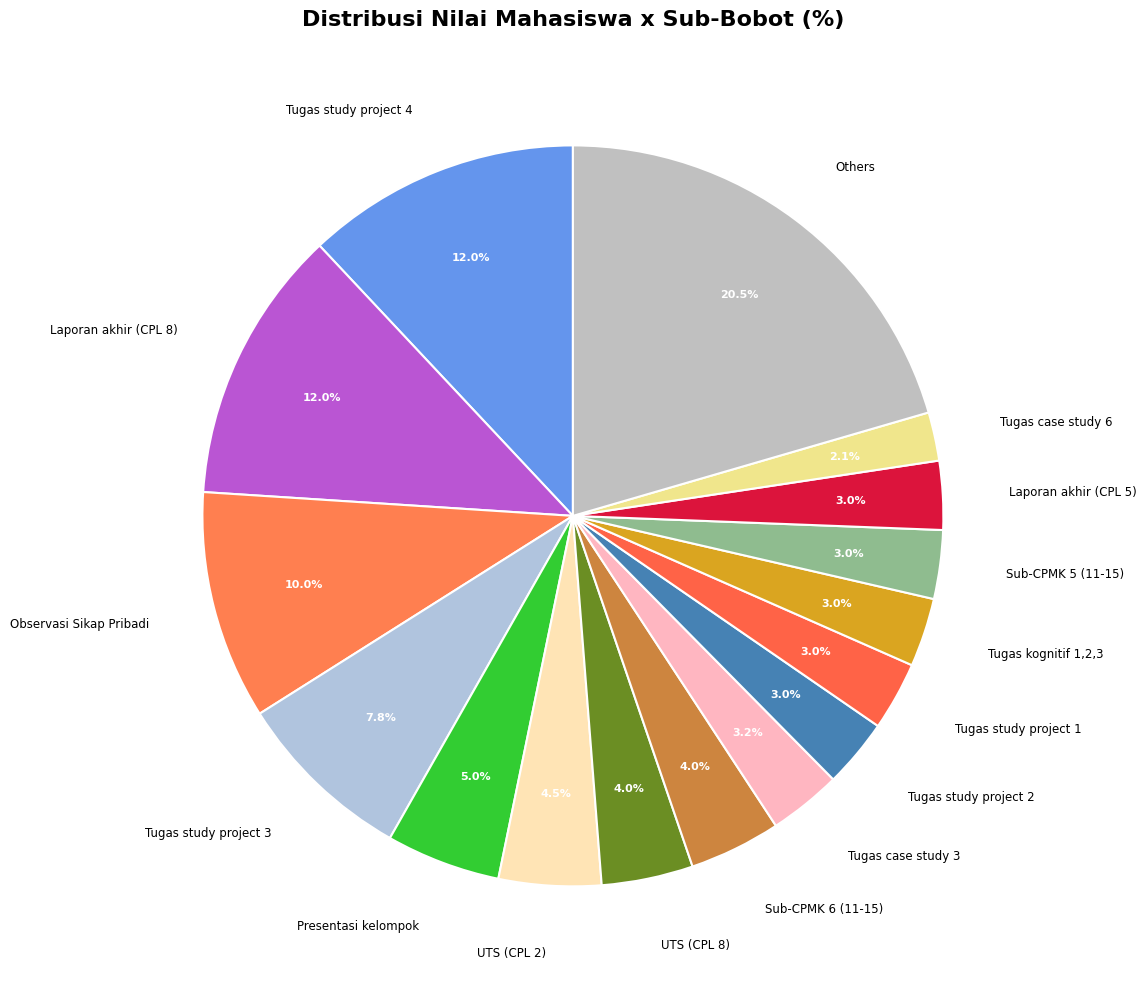

Which category has the smallest portion of the pie?

Tugas case study 6